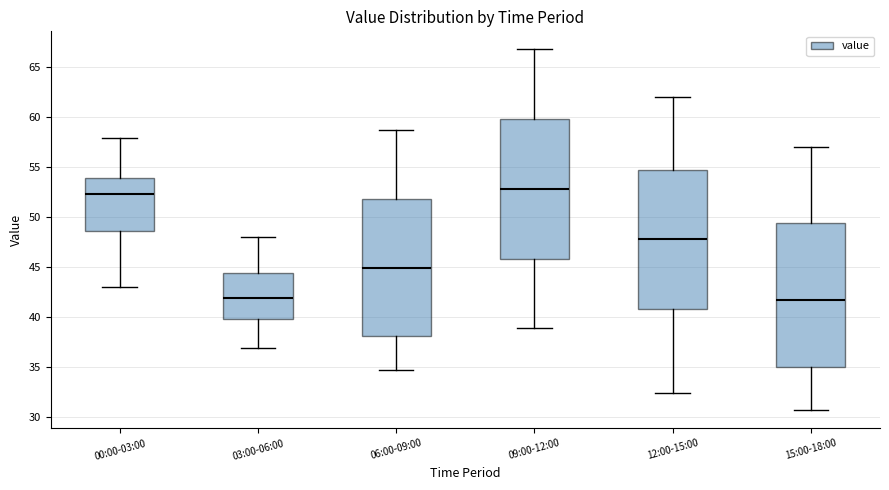

Where is the lower edge of the box for 15:00-18:00 on the y-axis? The values are not printed on the chart, so give them approximately, as read against the axis.

35.0